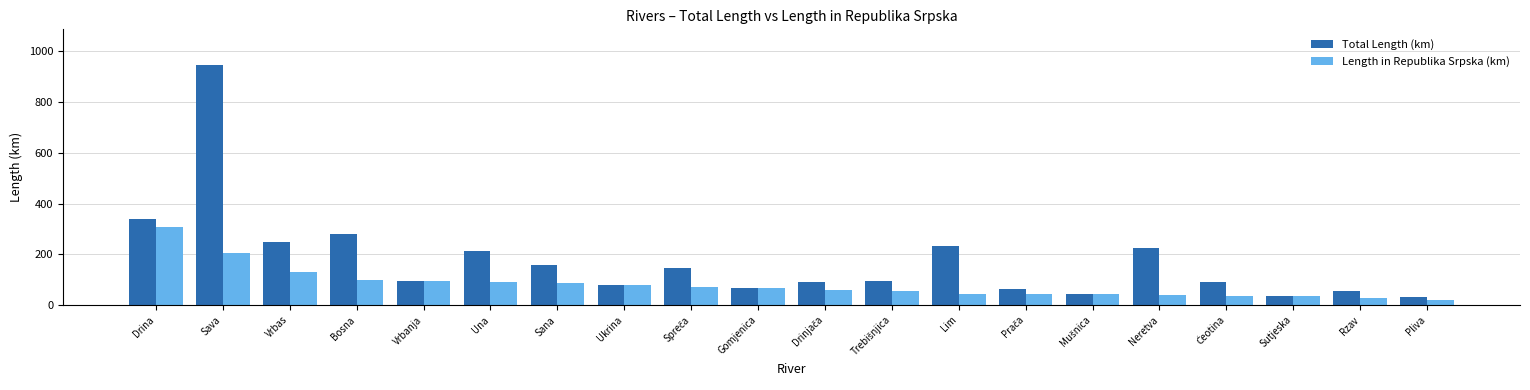

Which series has the widest spread of values?

Total Length (km)